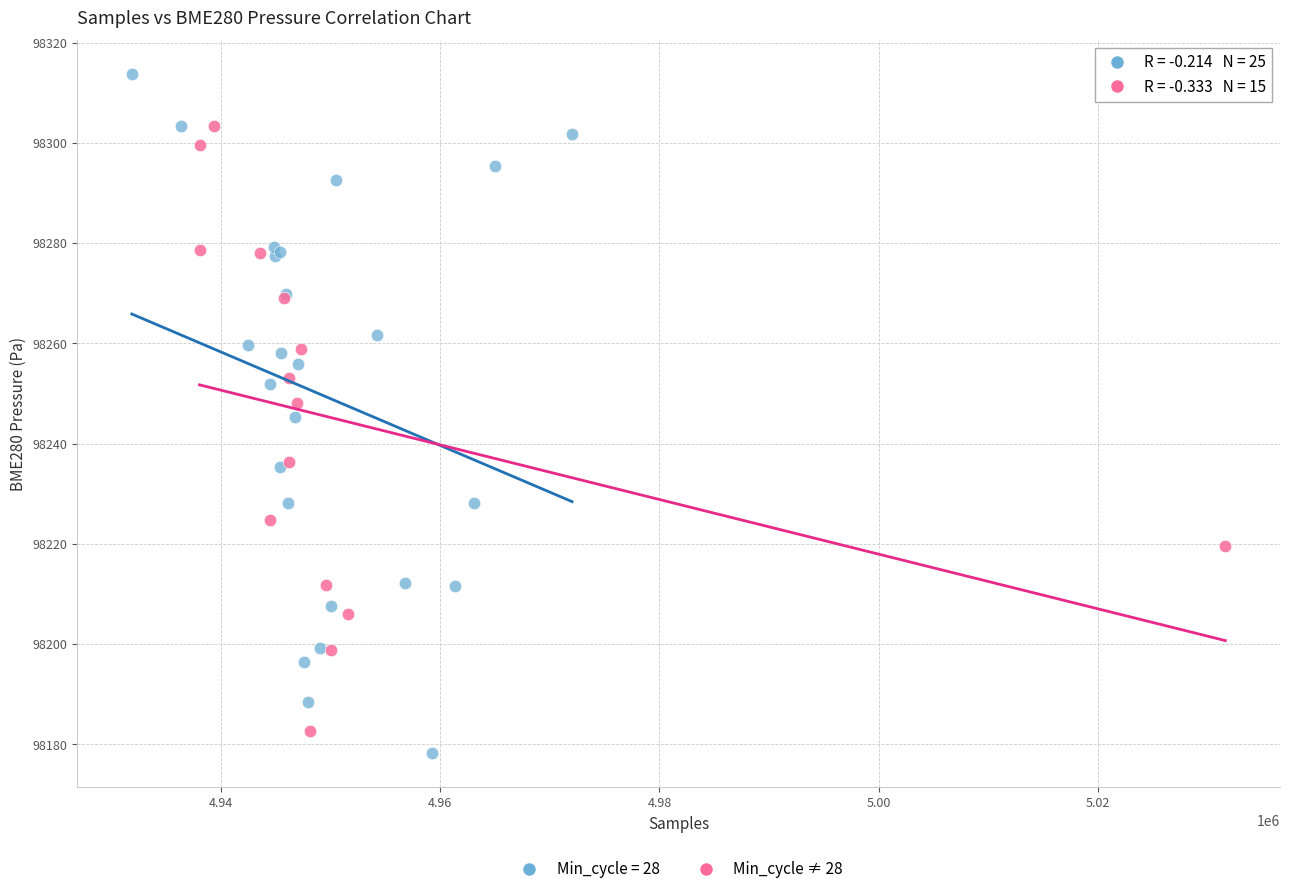

Which series has the widest spread of Y values?

Min_cycle = 28